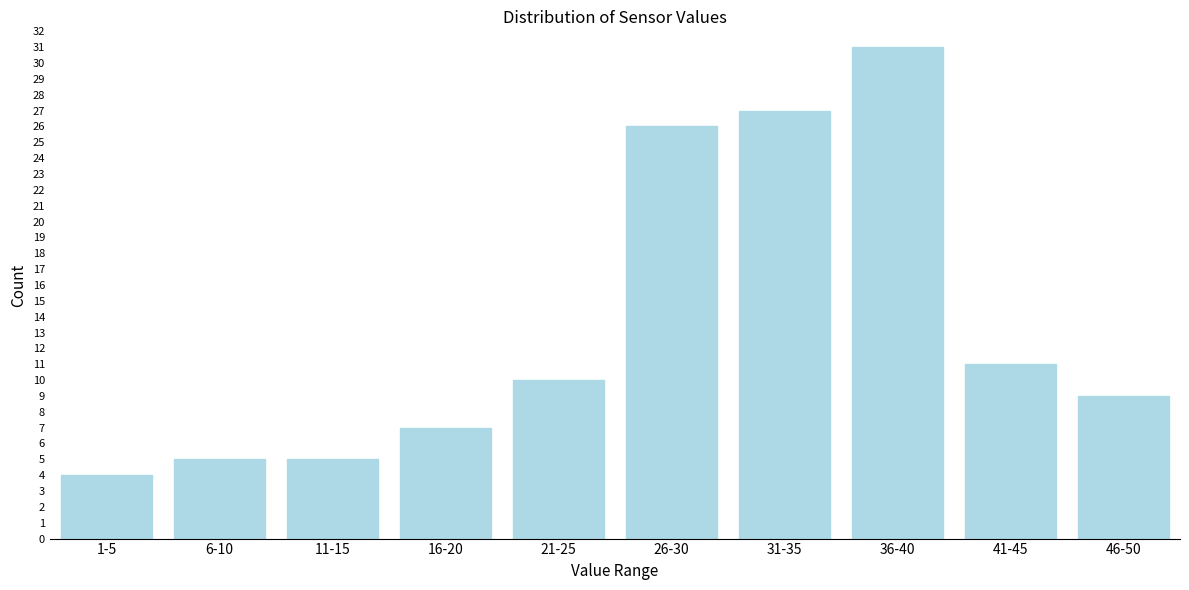

Reading left to right, extract all data points from this chart.

4	5	5	7	10	26	27	31	11	9